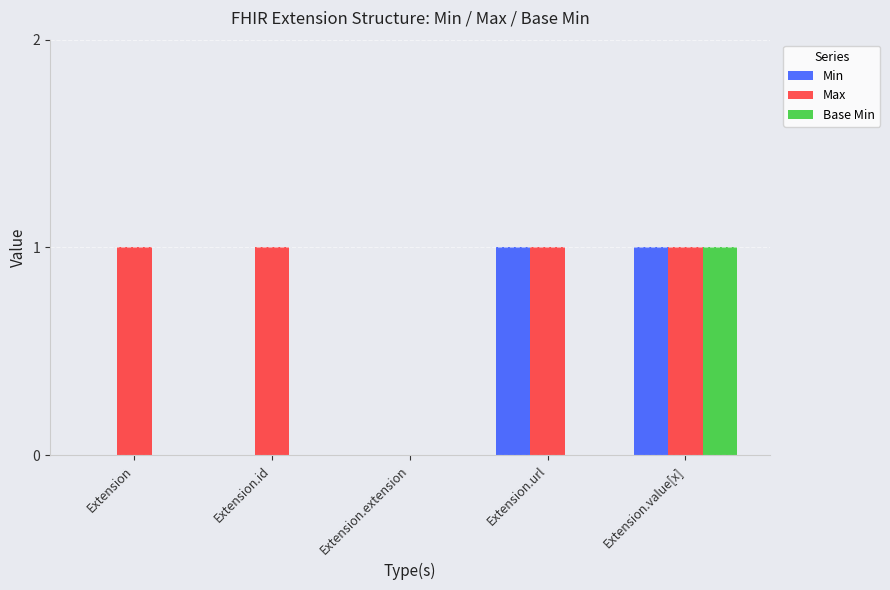

At which label is Max closest to 0?

Extension.extension